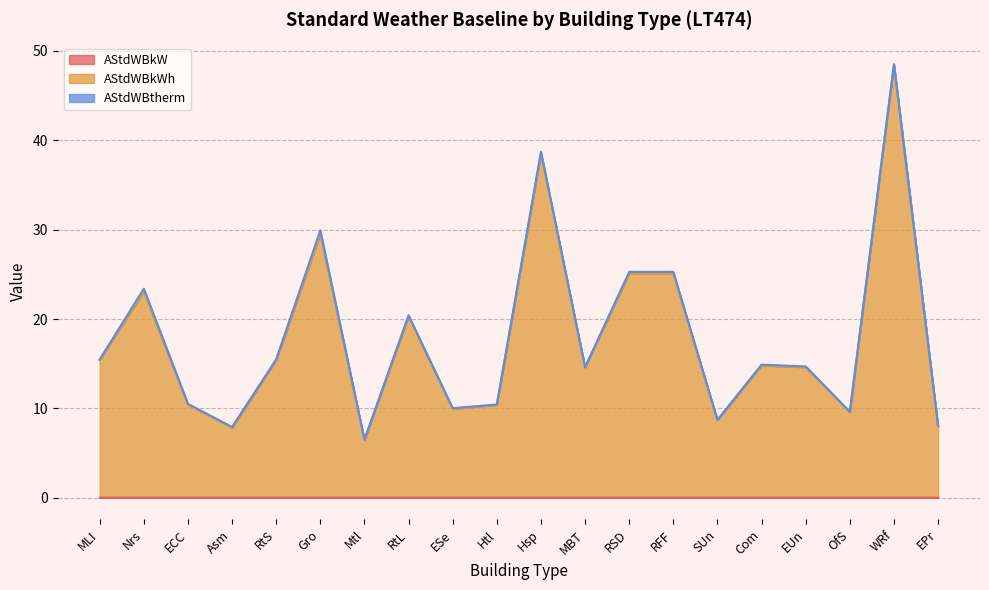

How many values in the AStdWBkWh series are below 14?

8